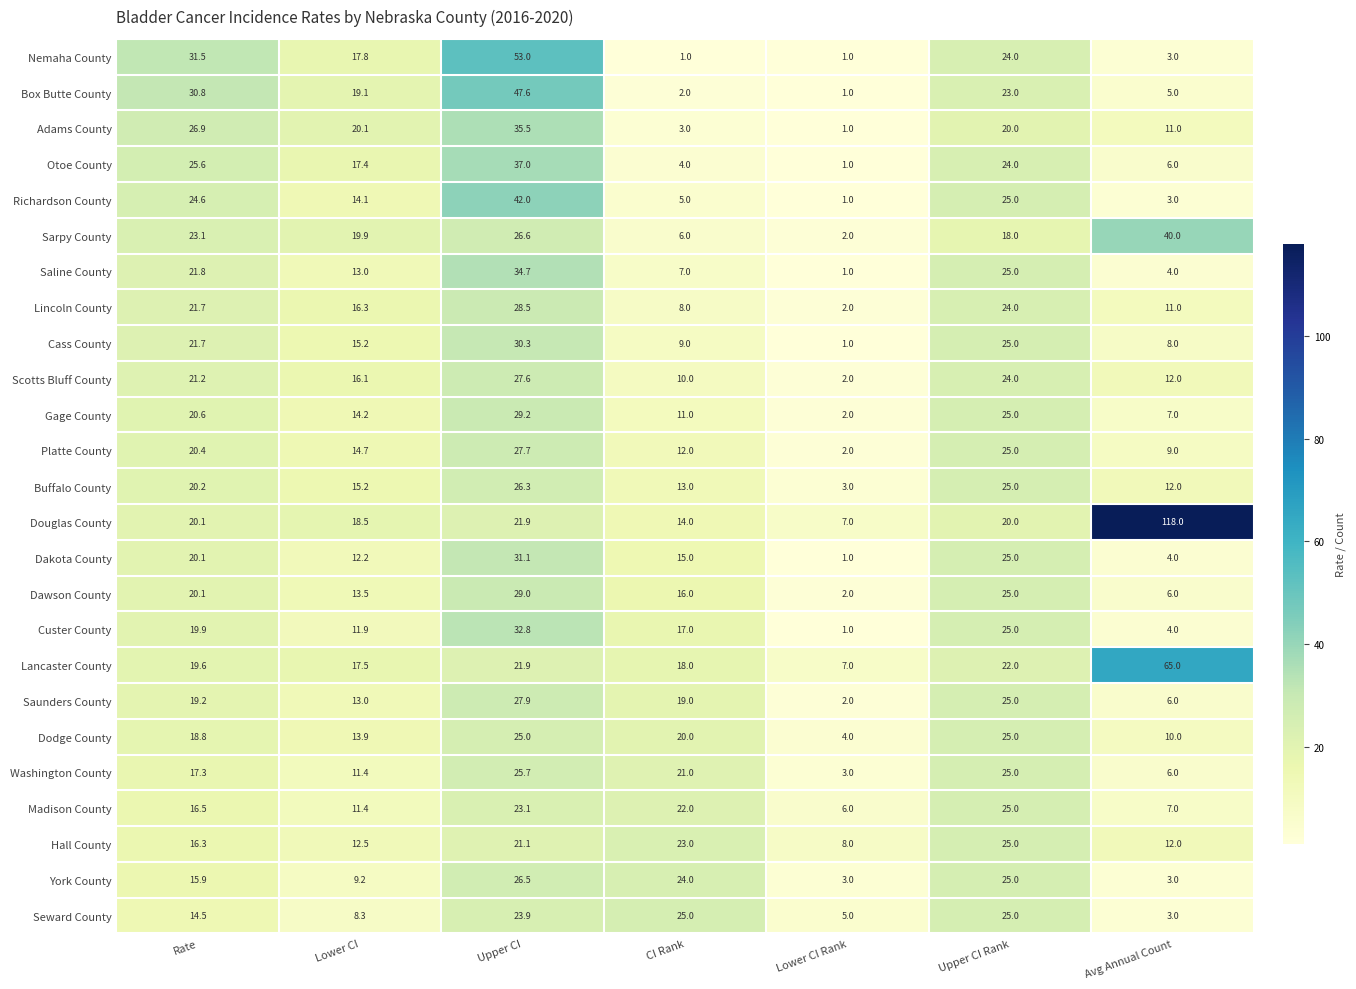

At which label is Saunders County closest to 14?

Lower CI